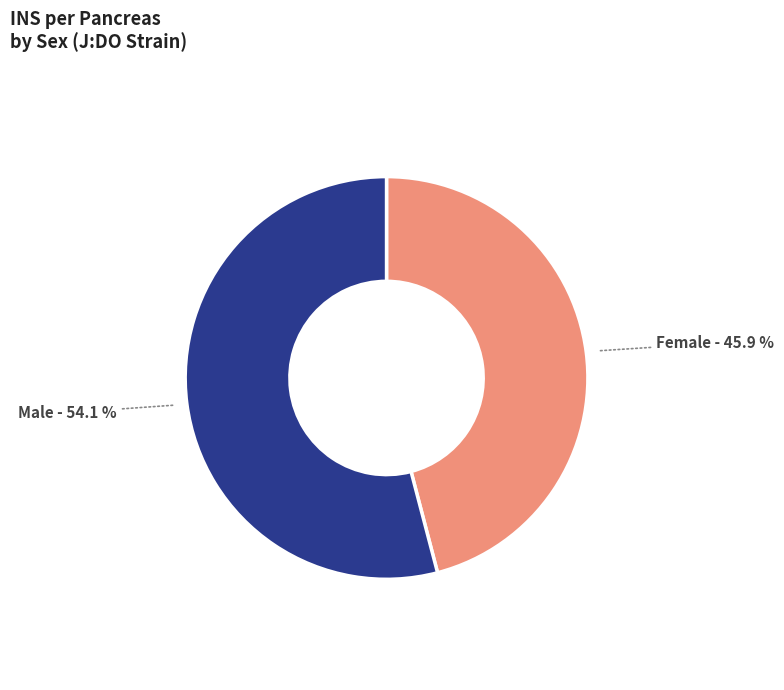

Which category accounts for the majority?

Male